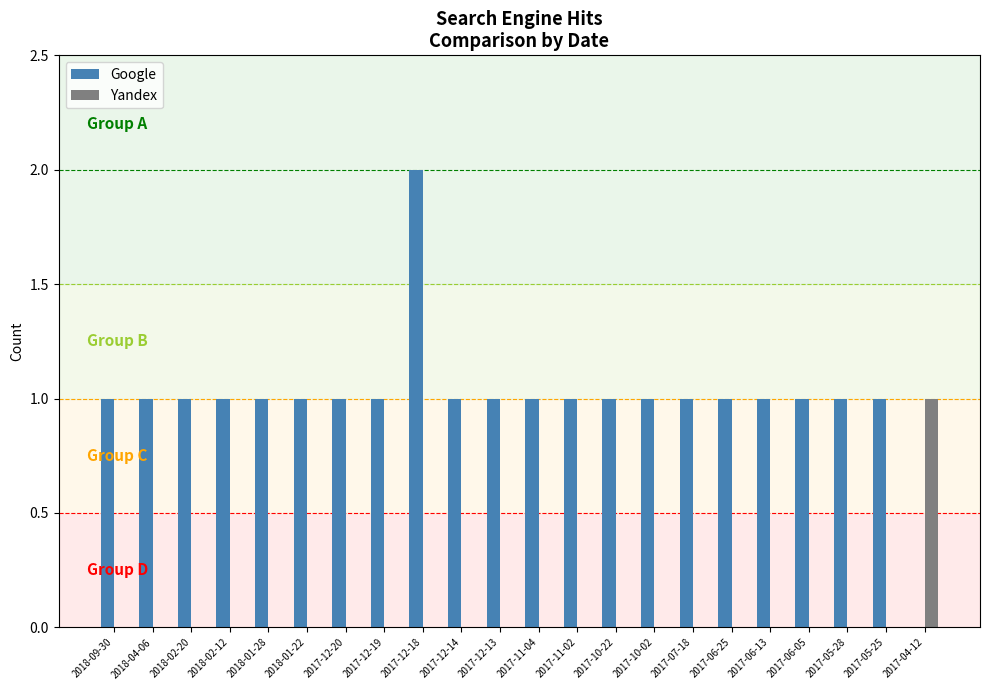

Reading left to right, list all the values displayed in this chart.

Google: 2018-09-30=1	2018-04-06=1	2018-02-20=1	2018-02-12=1	2018-01-28=1	2018-01-22=1	2017-12-20=1	2017-12-19=1	2017-12-18=2	2017-12-14=1	2017-12-13=1	2017-11-04=1	2017-11-02=1	2017-10-22=1	2017-10-02=1	2017-07-18=1	2017-06-25=1	2017-06-13=1	2017-06-05=1	2017-05-28=1	2017-05-25=1	2017-04-12=0
Yandex: 2018-09-30=0	2018-04-06=0	2018-02-20=0	2018-02-12=0	2018-01-28=0	2018-01-22=0	2017-12-20=0	2017-12-19=0	2017-12-18=0	2017-12-14=0	2017-12-13=0	2017-11-04=0	2017-11-02=0	2017-10-22=0	2017-10-02=0	2017-07-18=0	2017-06-25=0	2017-06-13=0	2017-06-05=0	2017-05-28=0	2017-05-25=0	2017-04-12=1